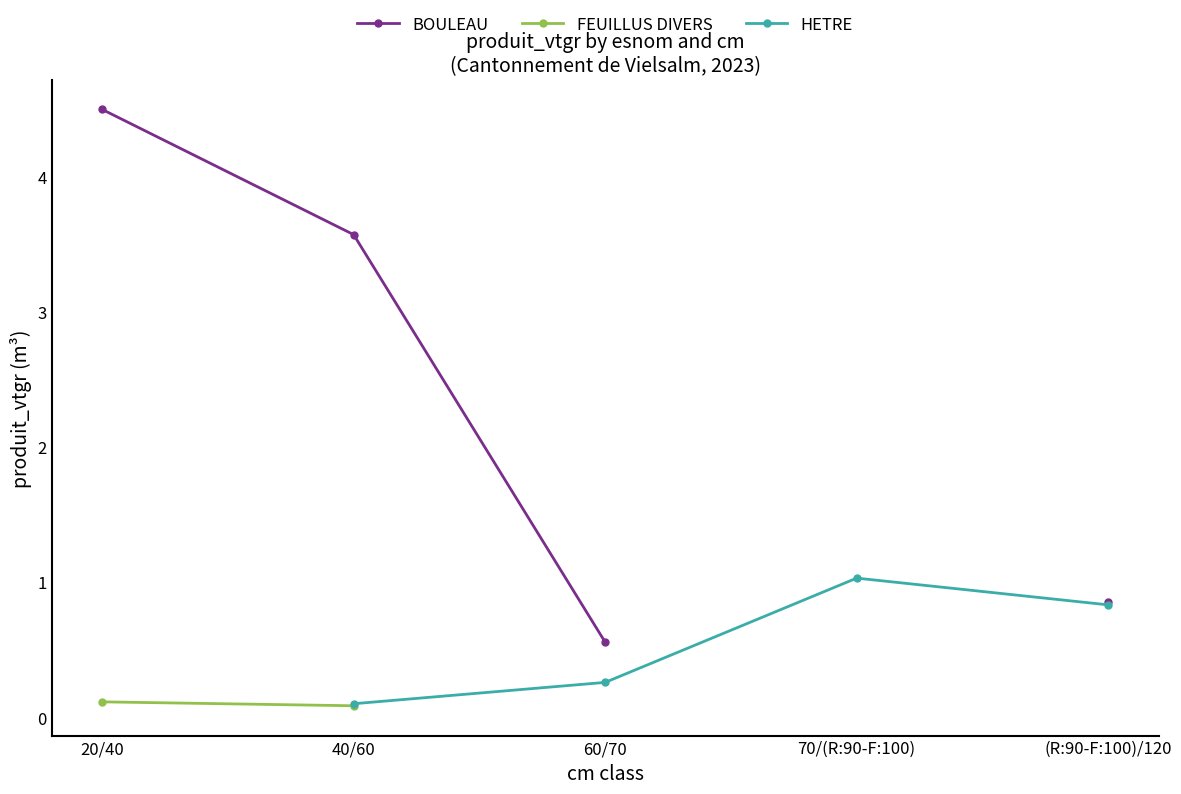

Rank the categories by FEUILLUS DIVERS value from highest to lowest.

20/40, 40/60, 60/70, 70/(R:90-F:100), (R:90-F:100)/120